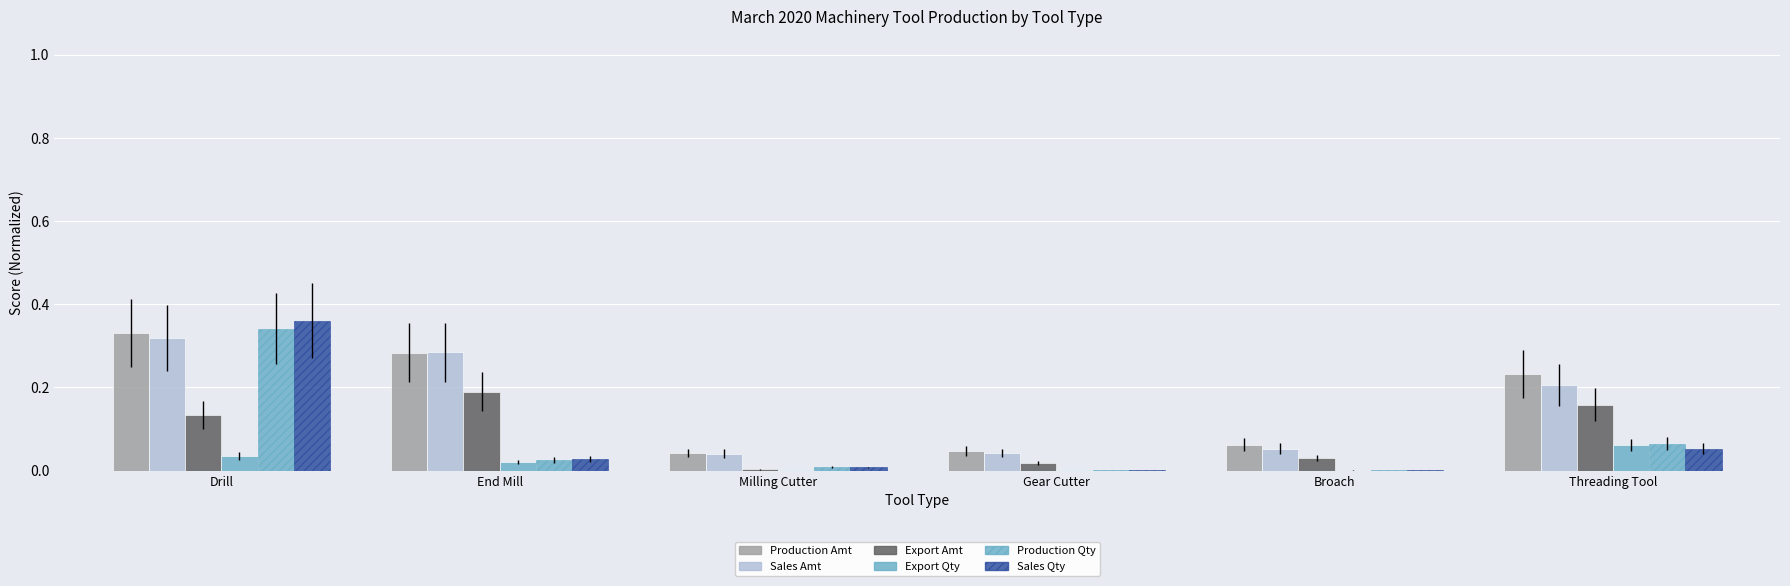

At how many categories does at least one series exceed 0?

6